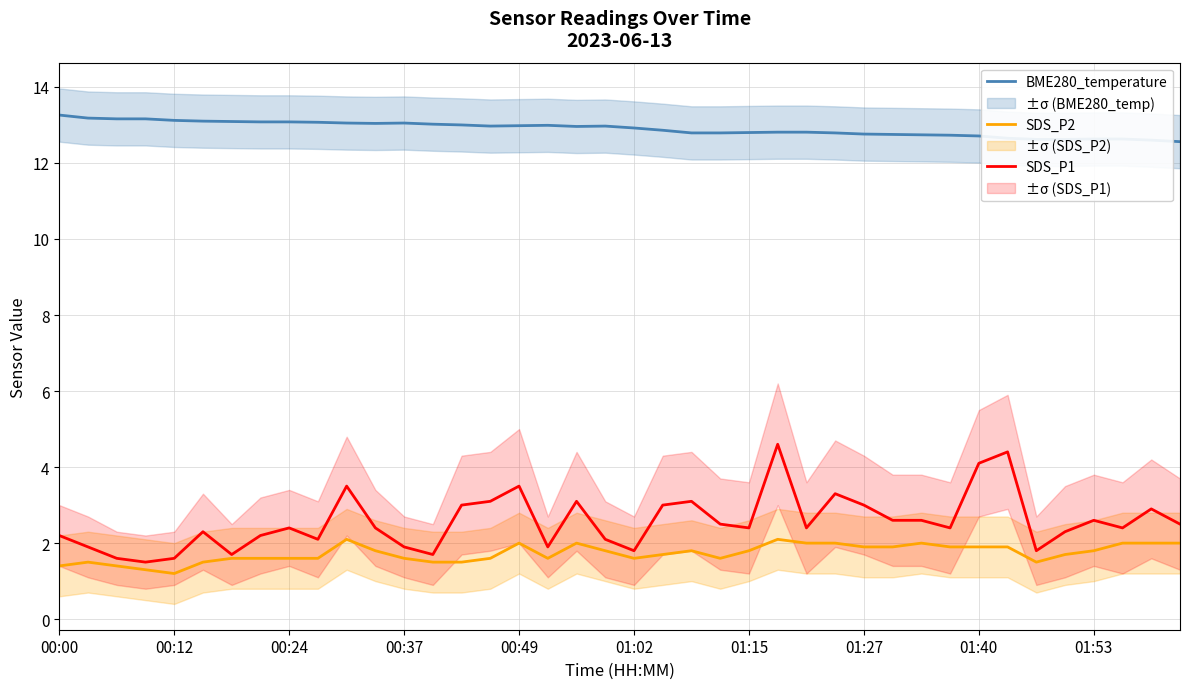

What is the smallest value displayed?

1.2